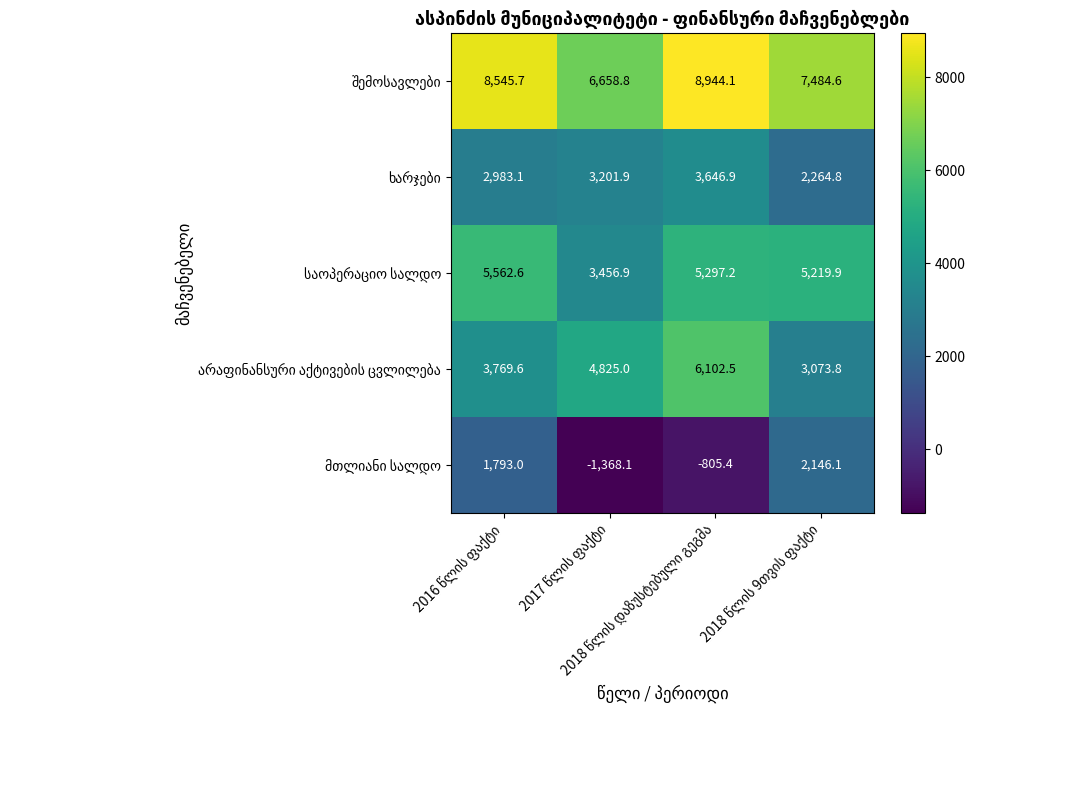

What is the maximum value shown in the chart?

8944.1